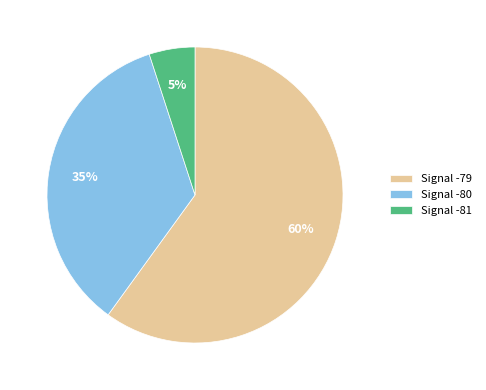

True or false: Signal -79 accounts for 73% of the total.

False